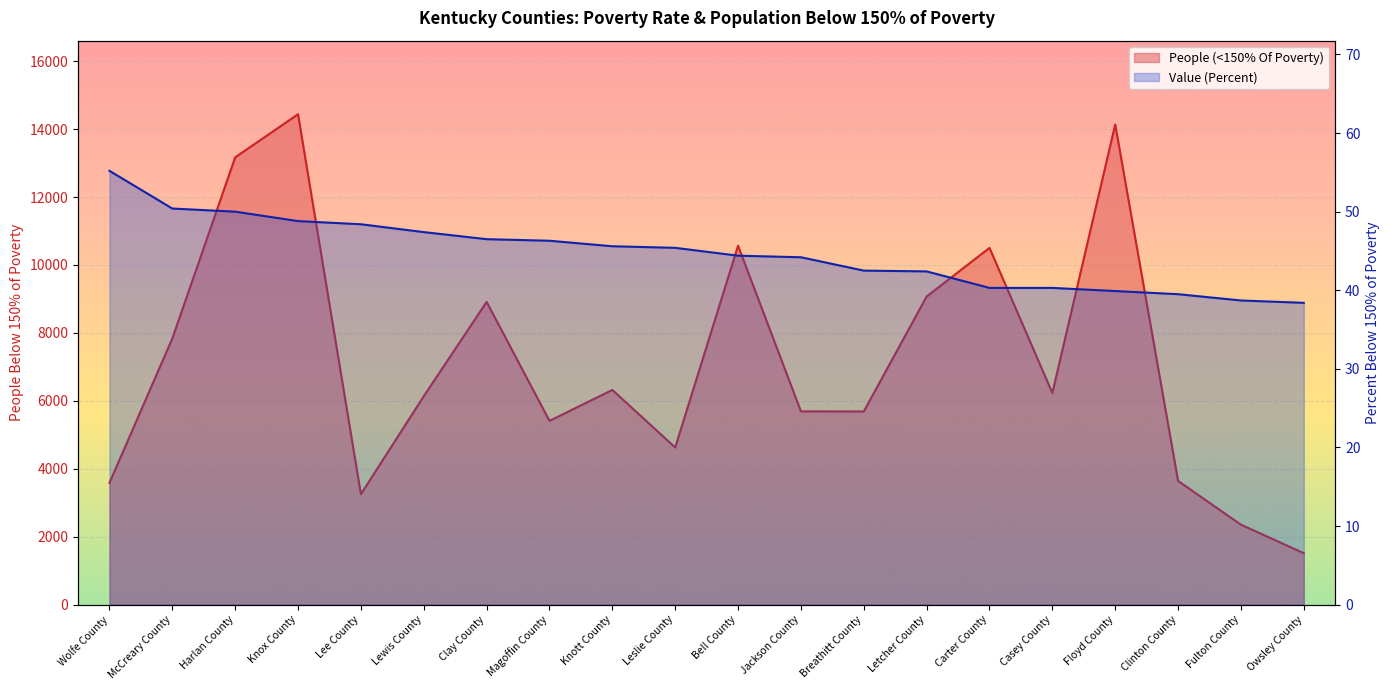

What is the difference between the People (<150% Of Poverty) values at Breathitt County and Lee County?

2436.0